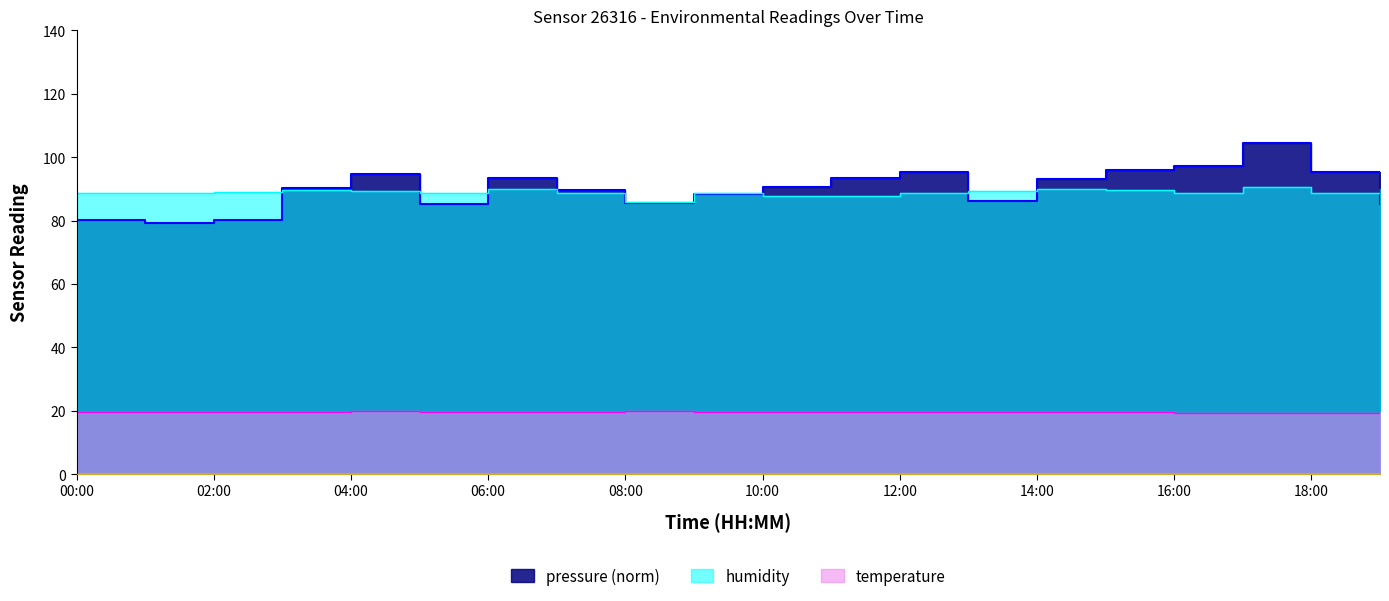

What is the sum of the pressure values at 02:00 and 17:00?

184.6